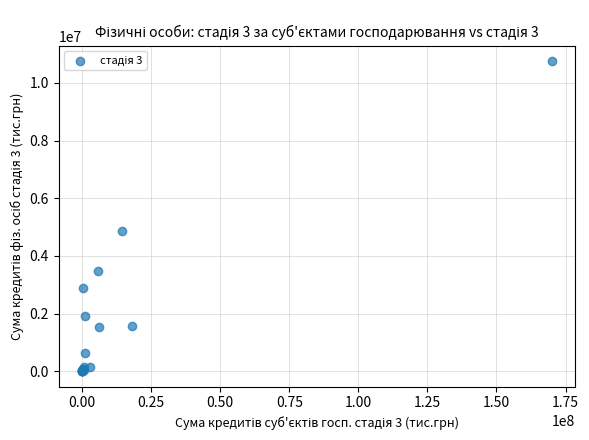

What Y value in the scatter plot is closest to 5374796?

4873566.2